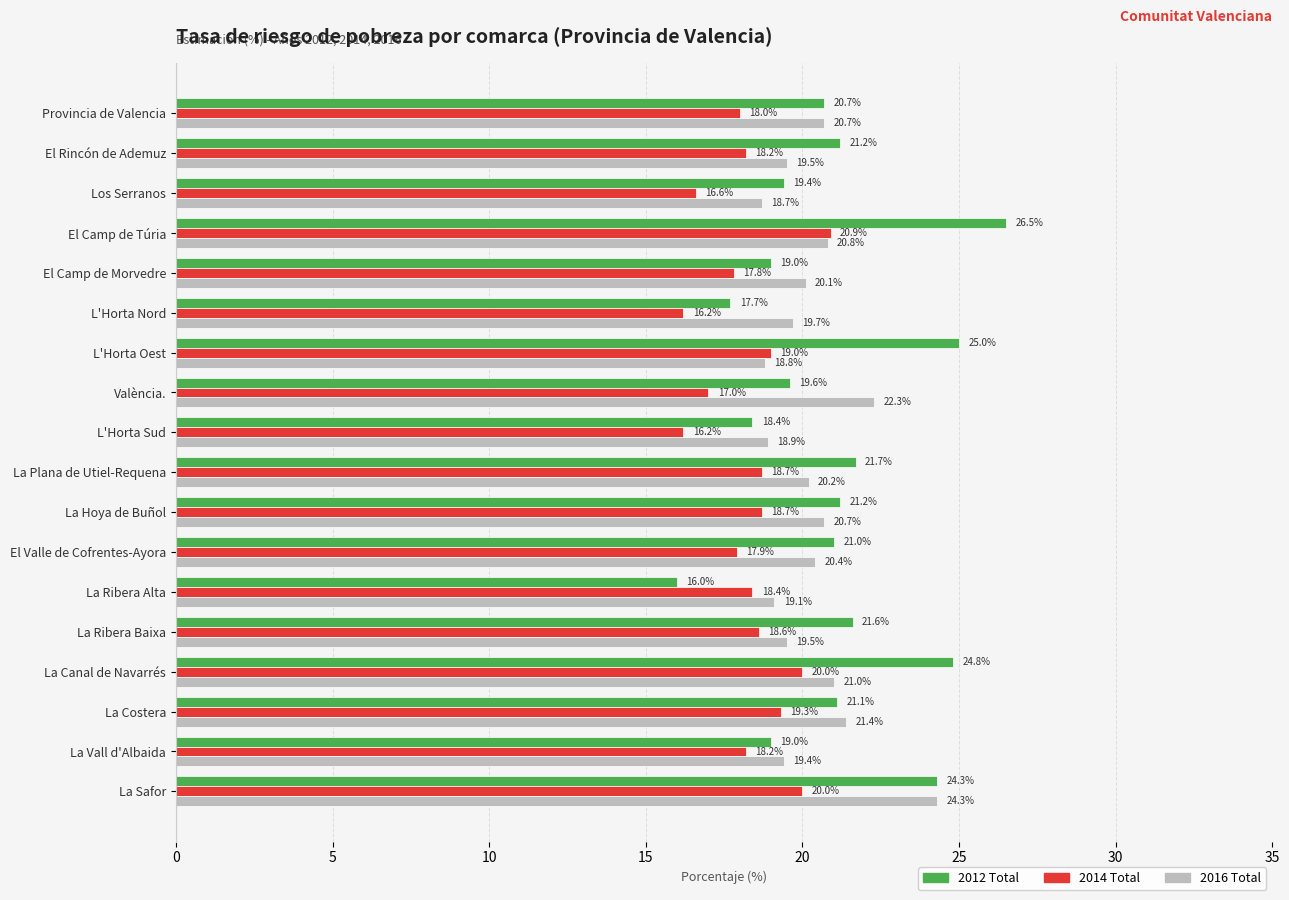

At which category is the sum across all series the highest?

La Safor